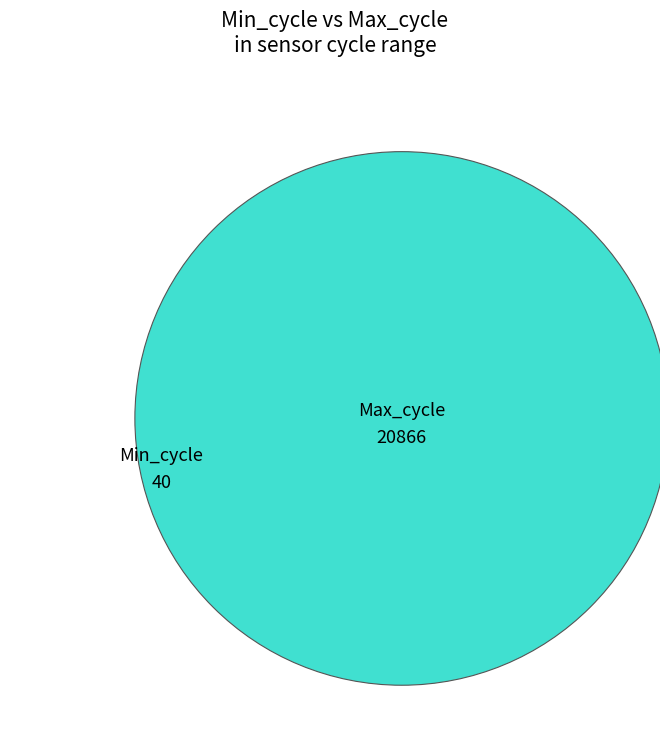

How many segments does this pie chart have?

2